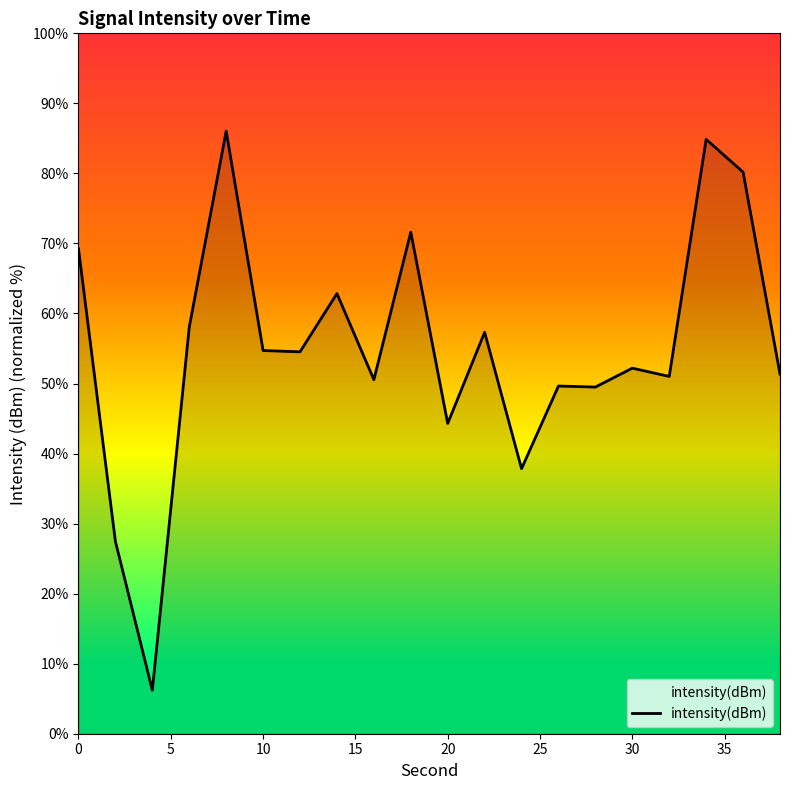

What is the smallest value displayed?

6.2